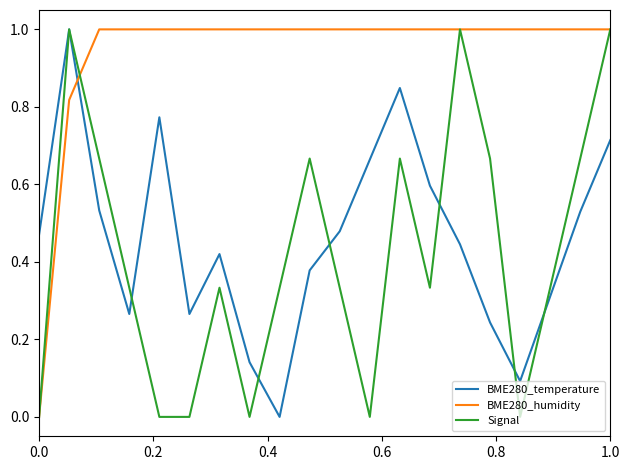

What is the maximum value shown in the chart?

1.0